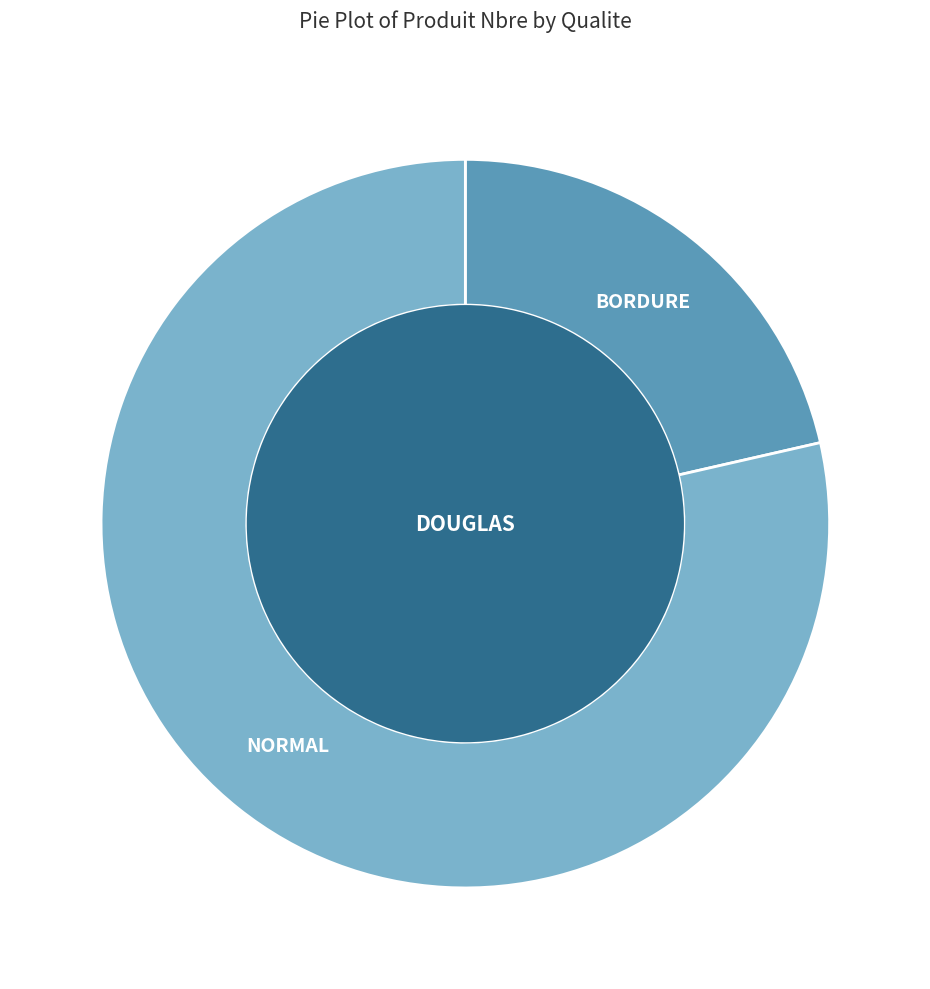

To the nearest percent, what portion does NORMAL represent?

79%